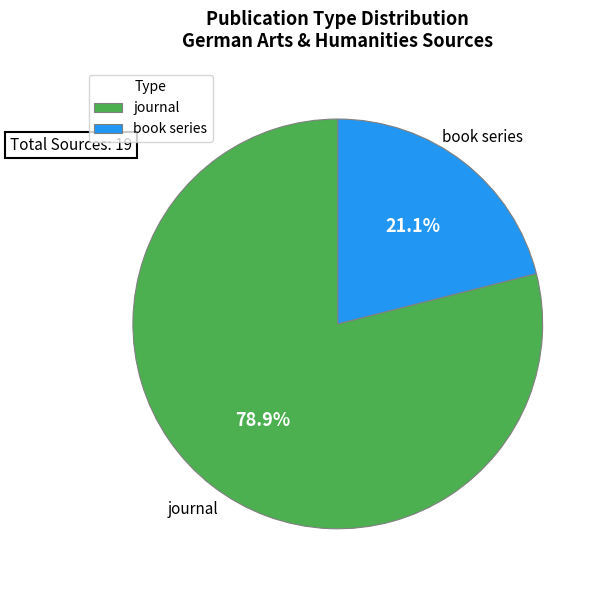

To the nearest percent, what percentage of the pie is journal?

79%